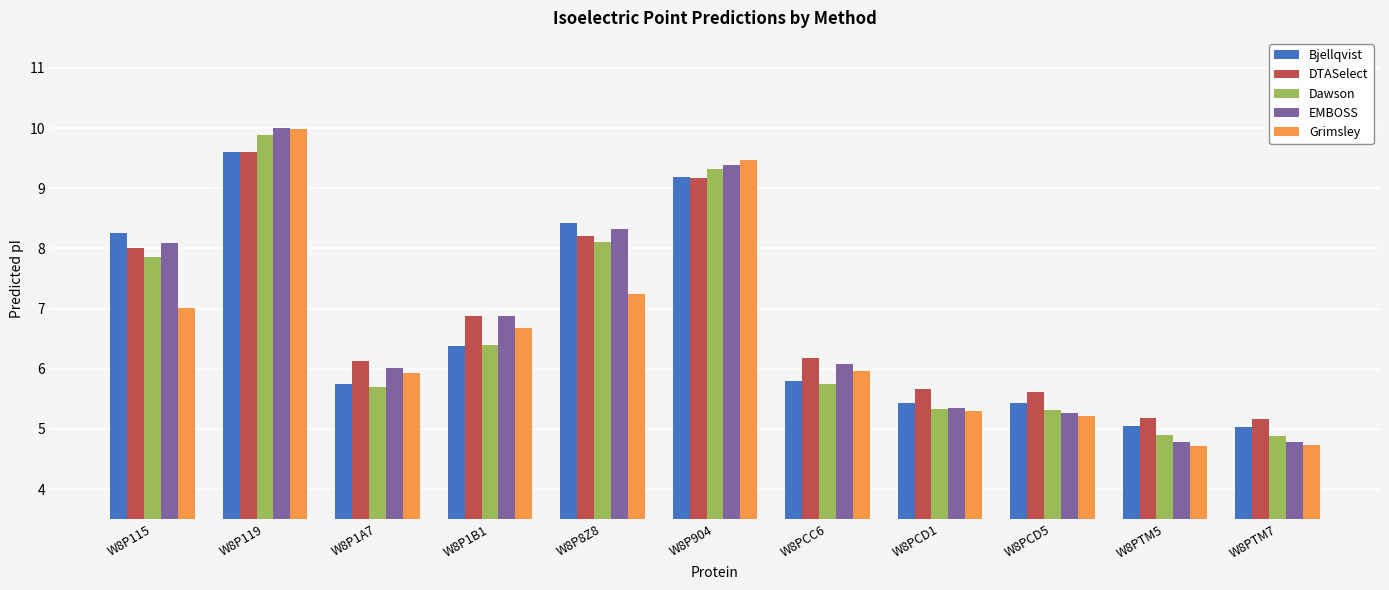

The EMBOSS series shows 4.8 at W8PTM7. True or false?

True